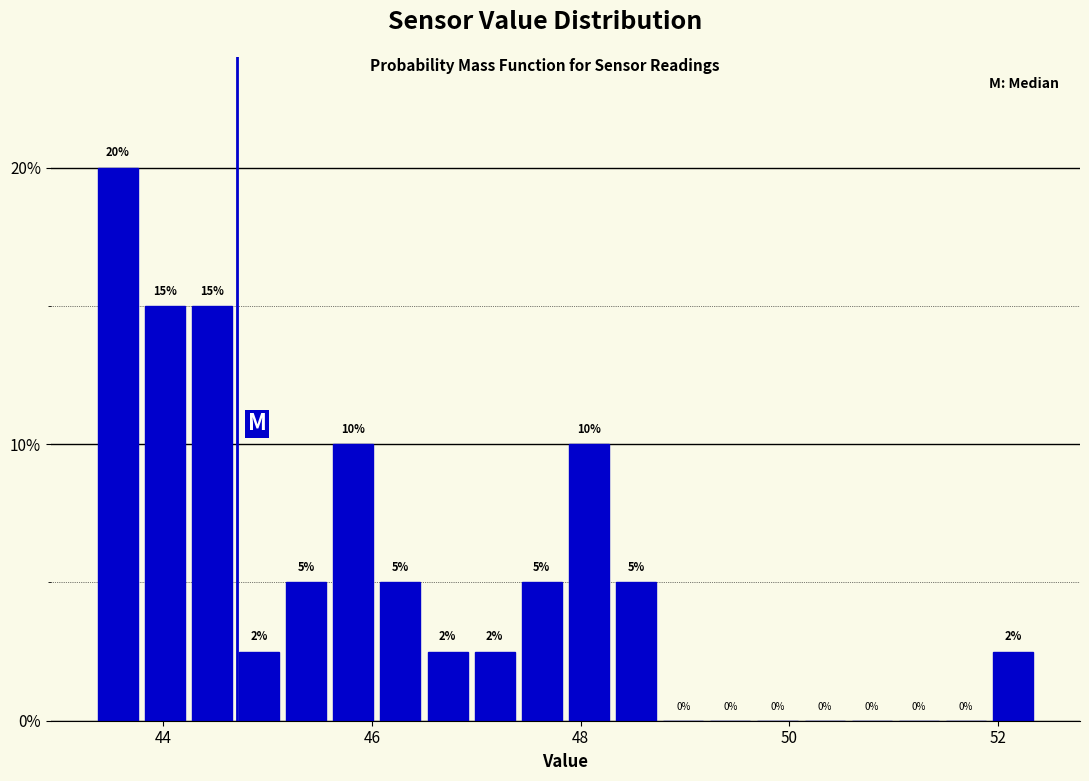

Read against the x-axis, roughly where is the centre of the tallest bar?

43.6